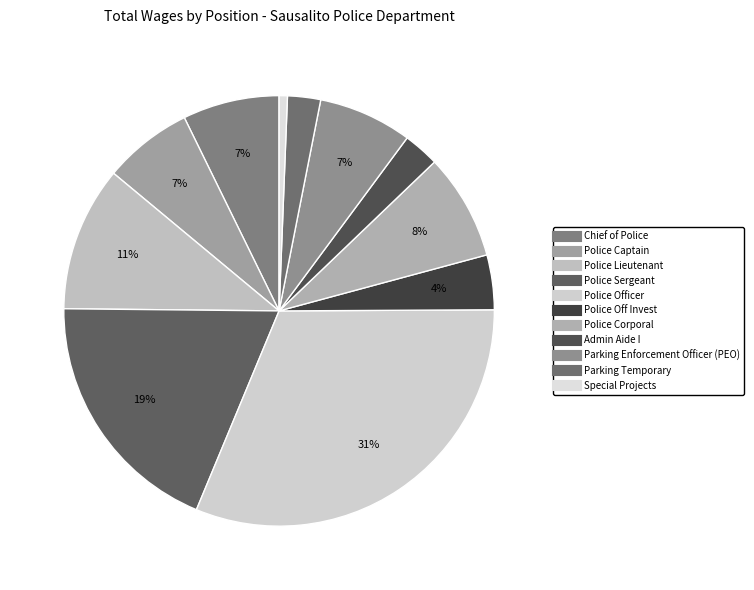

Does Parking Enforcement Officer (PEO) represent more than half of the total?

No